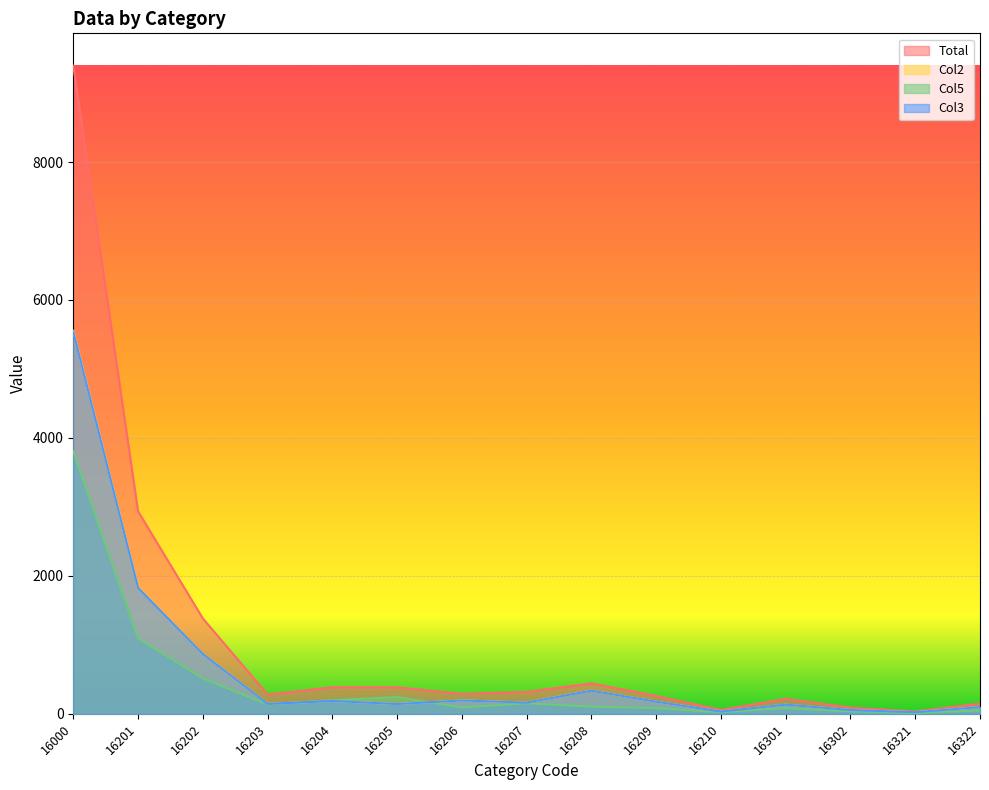

What is the highest value of the Col3 series?

5540